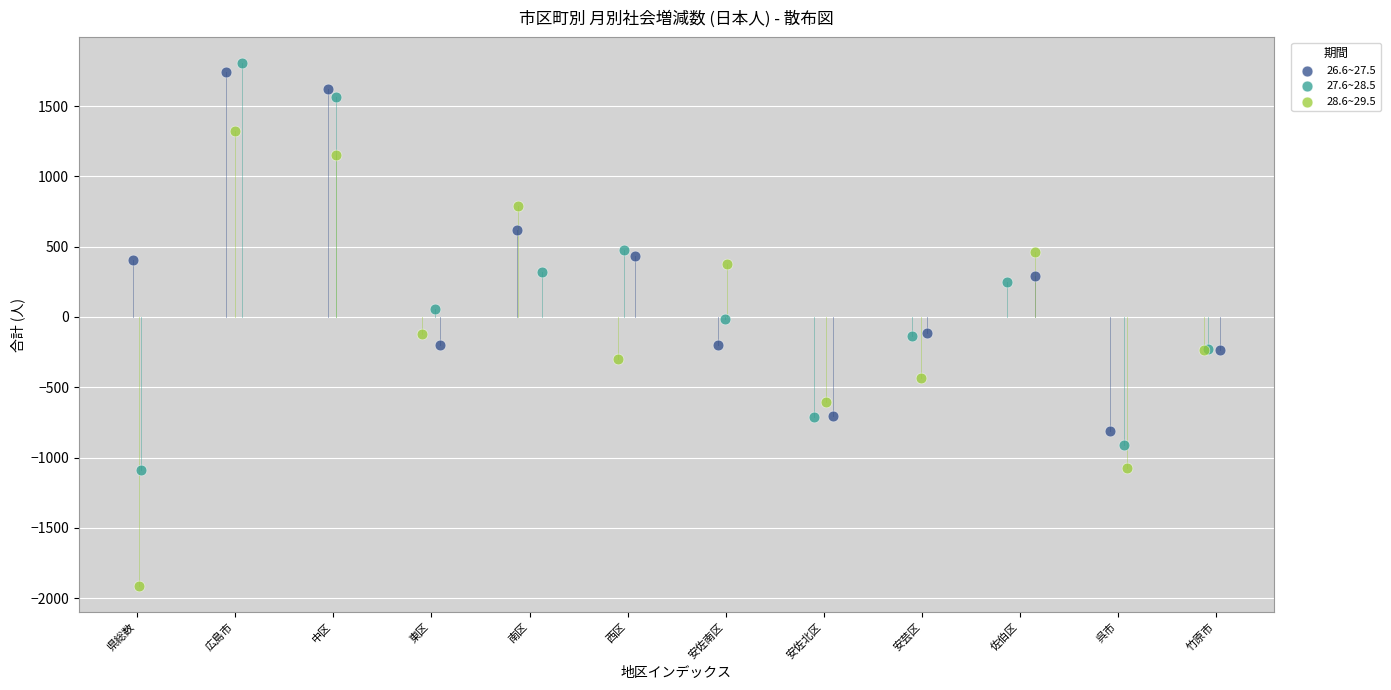

Which series contains the highest Y value?

27.6~28.5